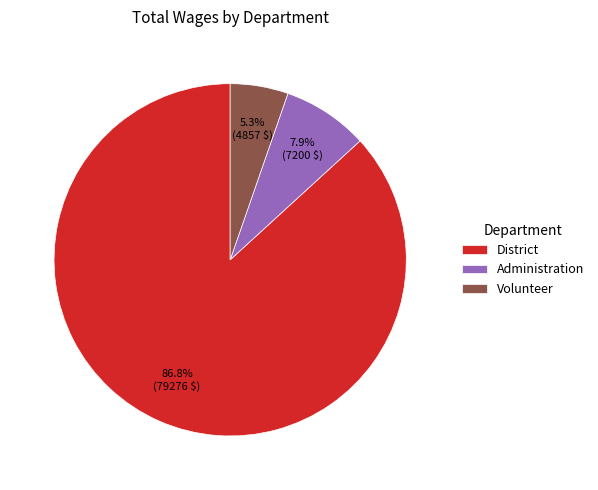

Between District and Volunteer, which is larger?

District